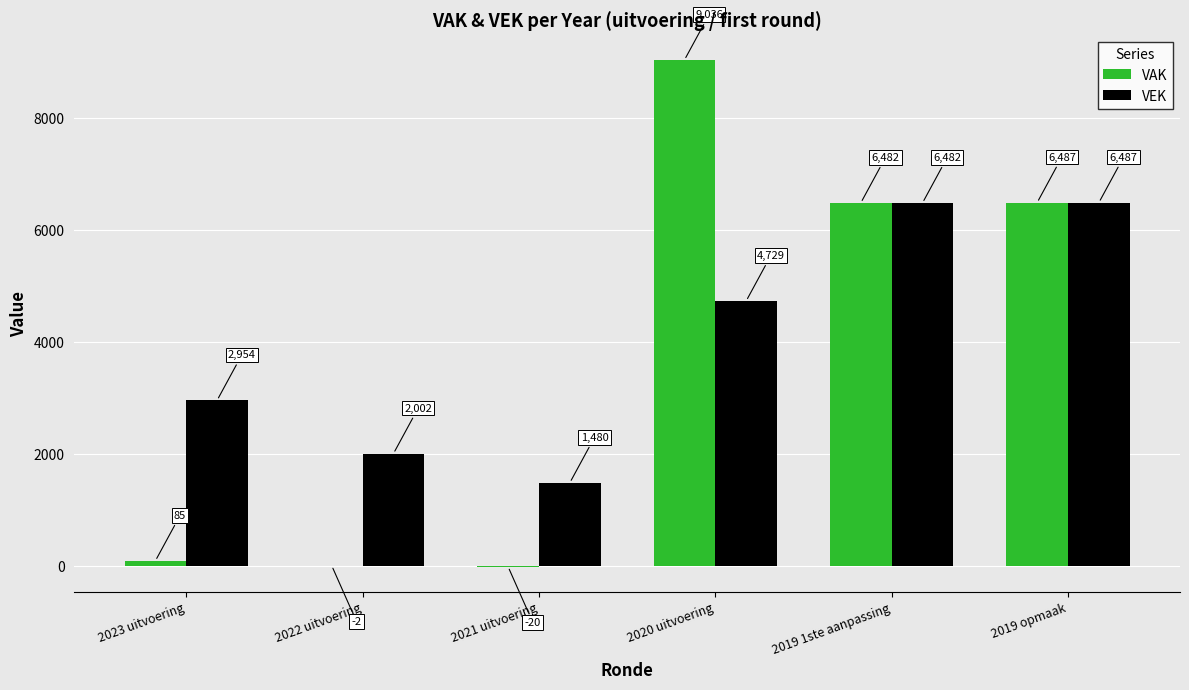

How many groups of bars are there?

6